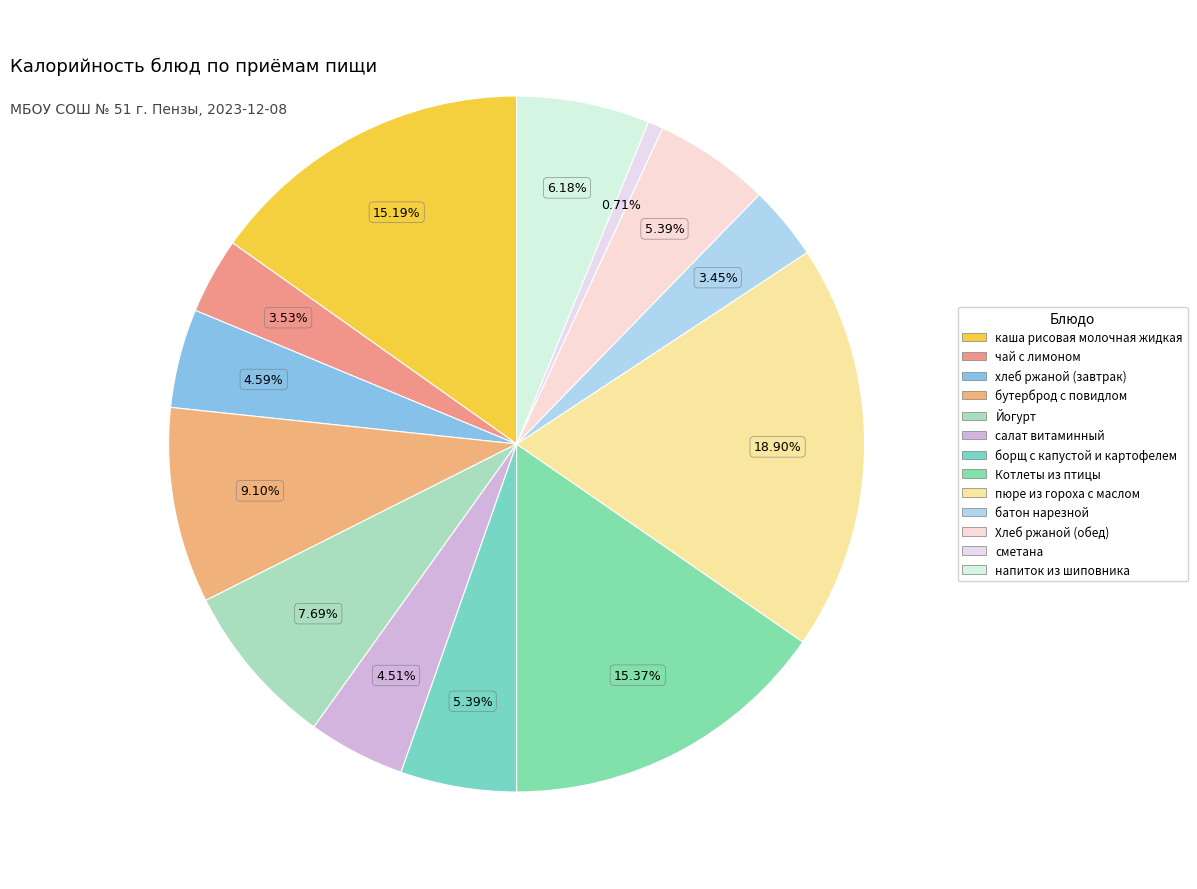

Is there a majority slice in this chart?

No